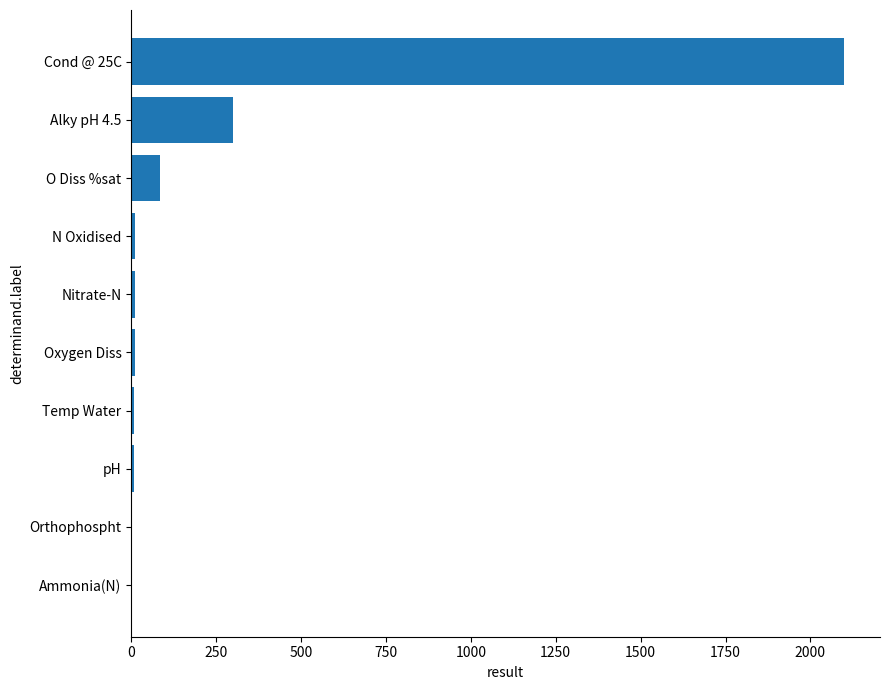

Count the number of categories in the chart.

10